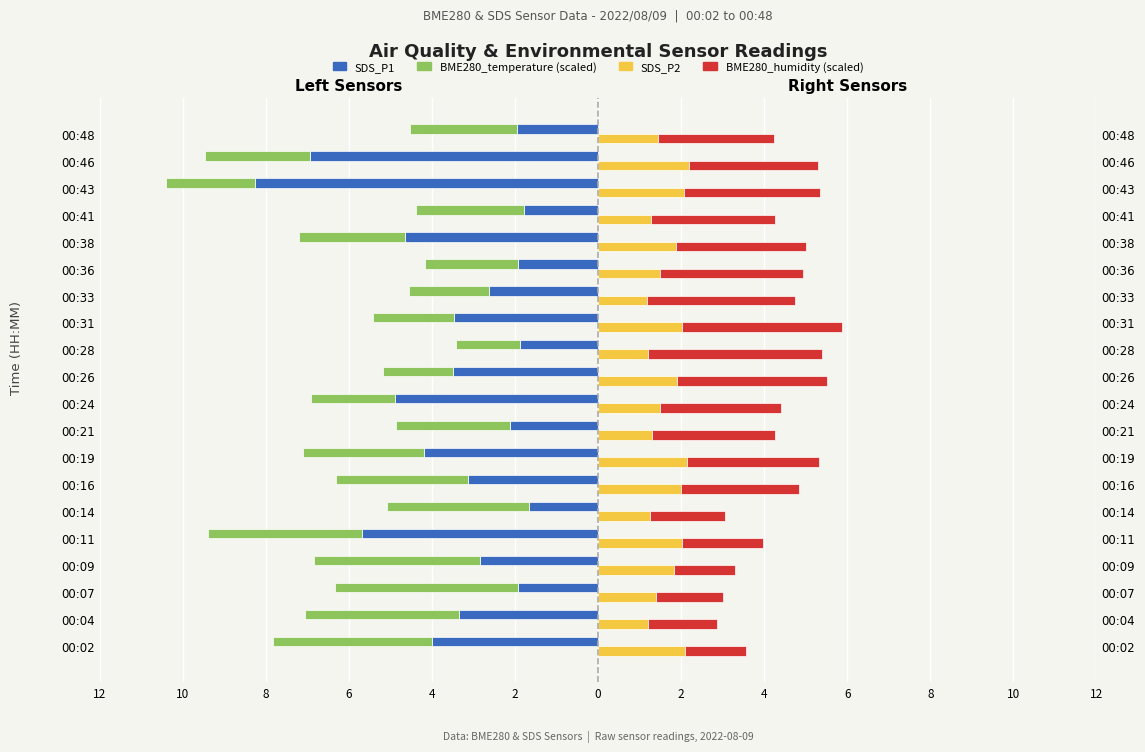

The BME280_humidity (scaled) series shows 1.7 at 00:46. True or false?

False